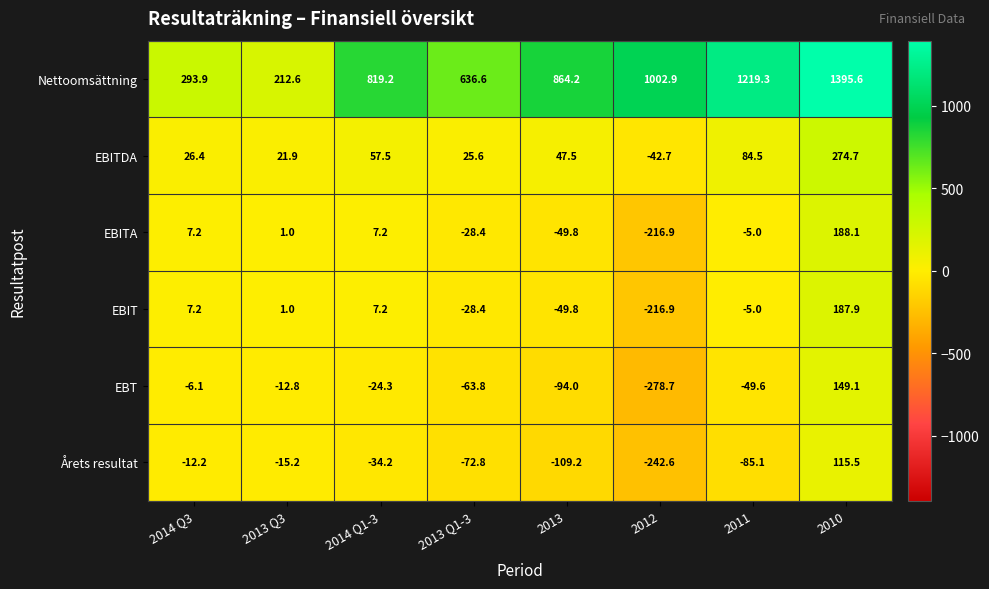

What is the difference between the maximum and minimum values in the EBITA series?

405.0